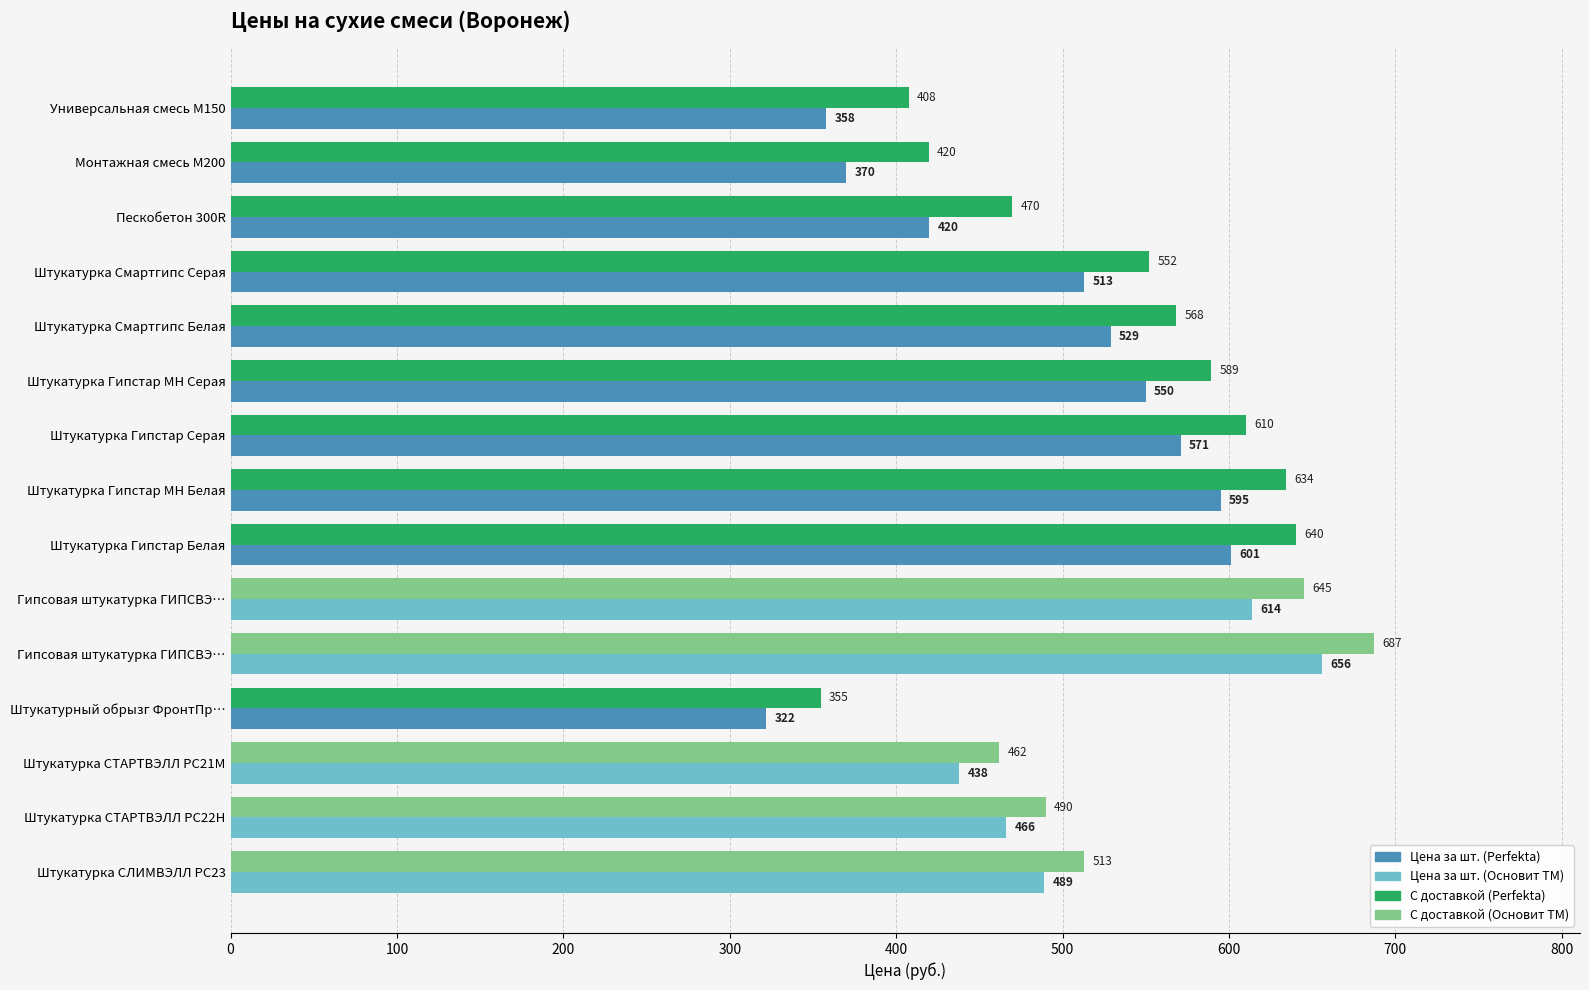

At which category does the chart reach its minimum across all series?

Штукатурный обрызг ФронтПр…